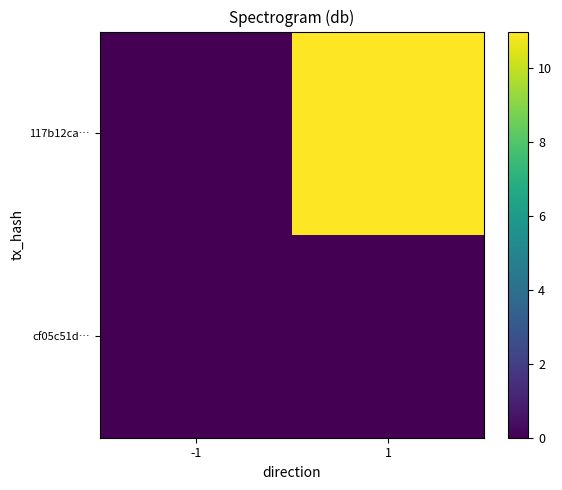

List the series in order of their overall mean, highest first.

117b12ca…, cf05c51d…